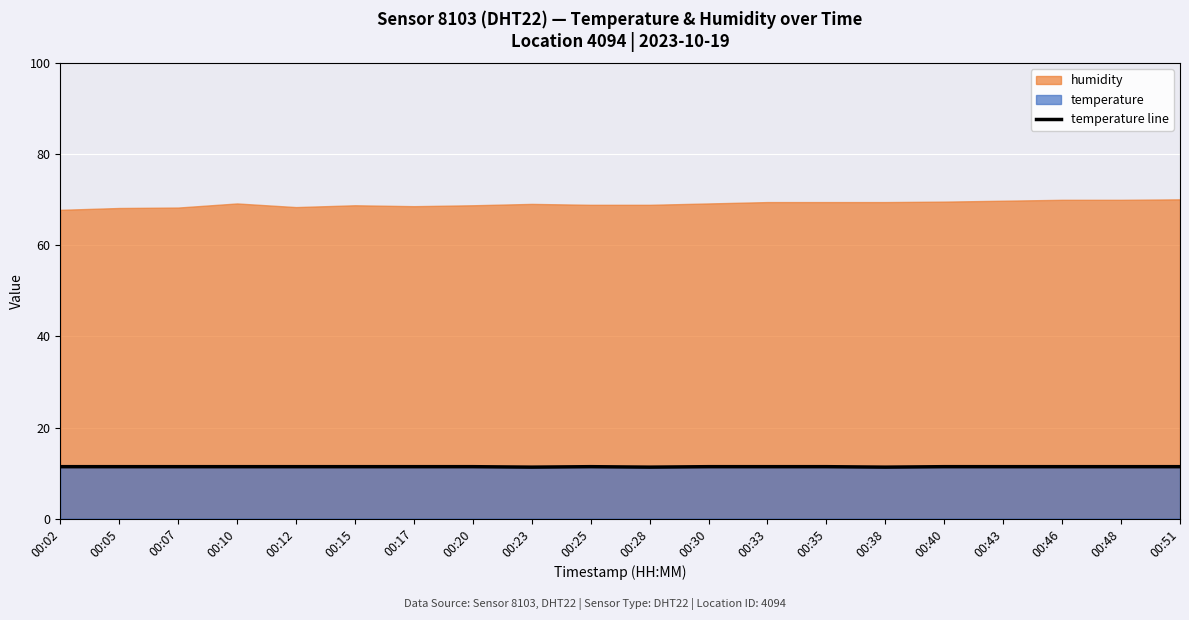

At which category does the chart reach its peak across all series?

00:02